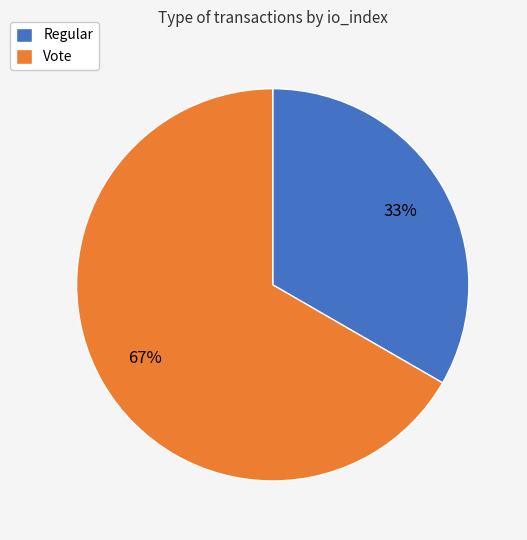

Does Regular represent more than half of the total?

No